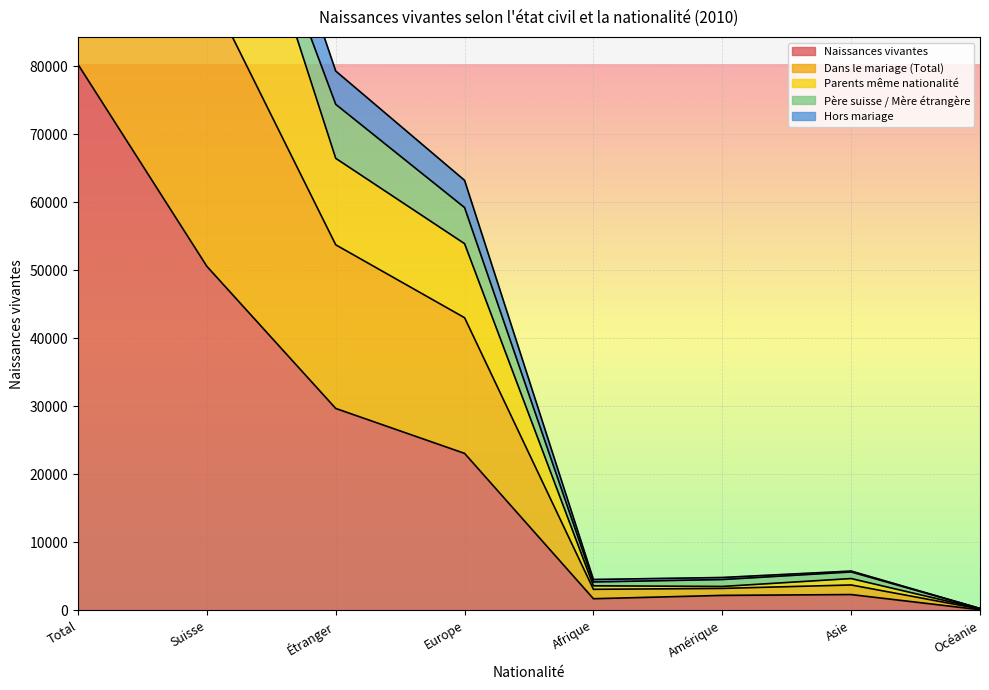

Is it true that Naissances vivantes equals 80819 at Suisse?

False